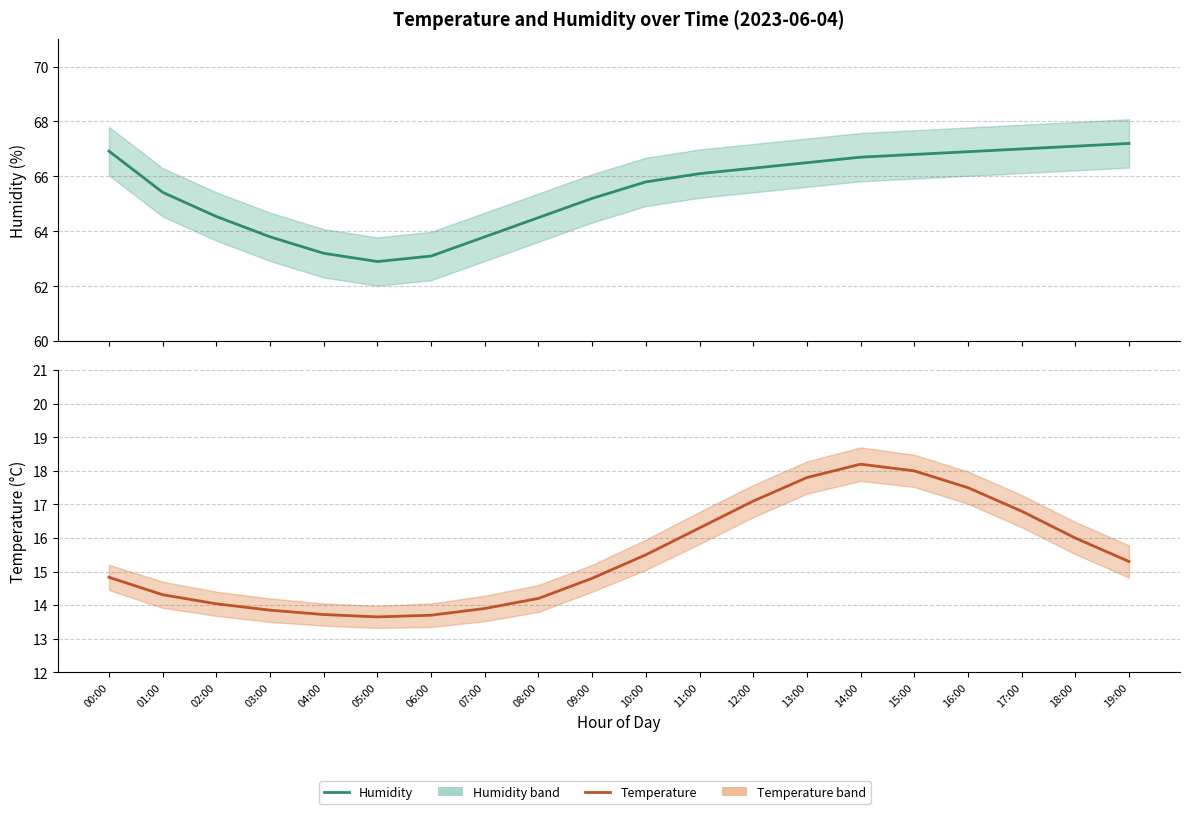

At which label is humidity closest to 65?

09:00